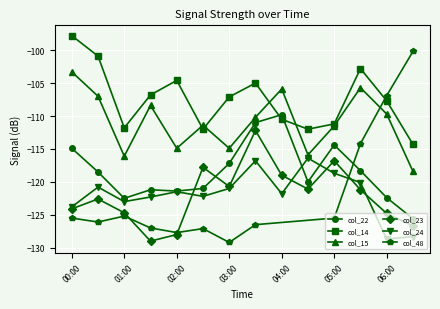

True or false: col_15 has more than 1 points higher than both neighbors.

True